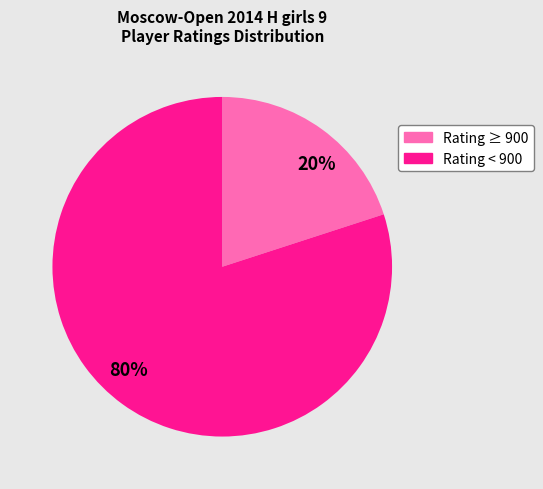

Does any single category account for the majority?

Yes